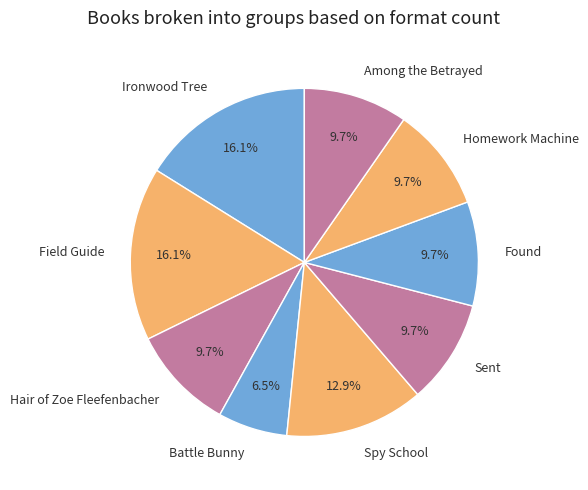

Which slice is the smallest?

Battle Bunny